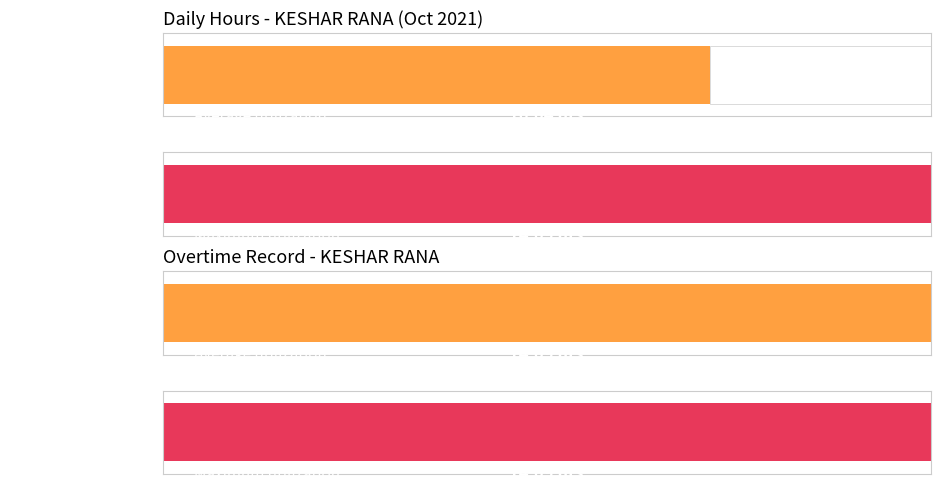

At how many categories does at least one series exceed 1?

12